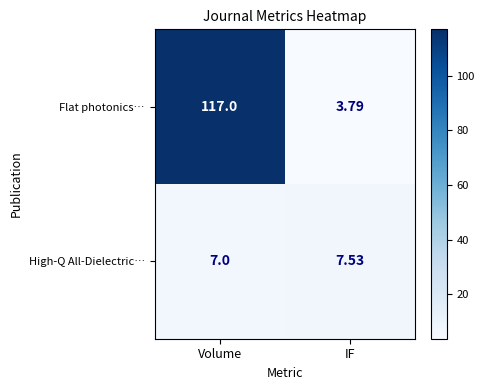

At which label is High-Q All-Dielectric… closest to 7?

Volume